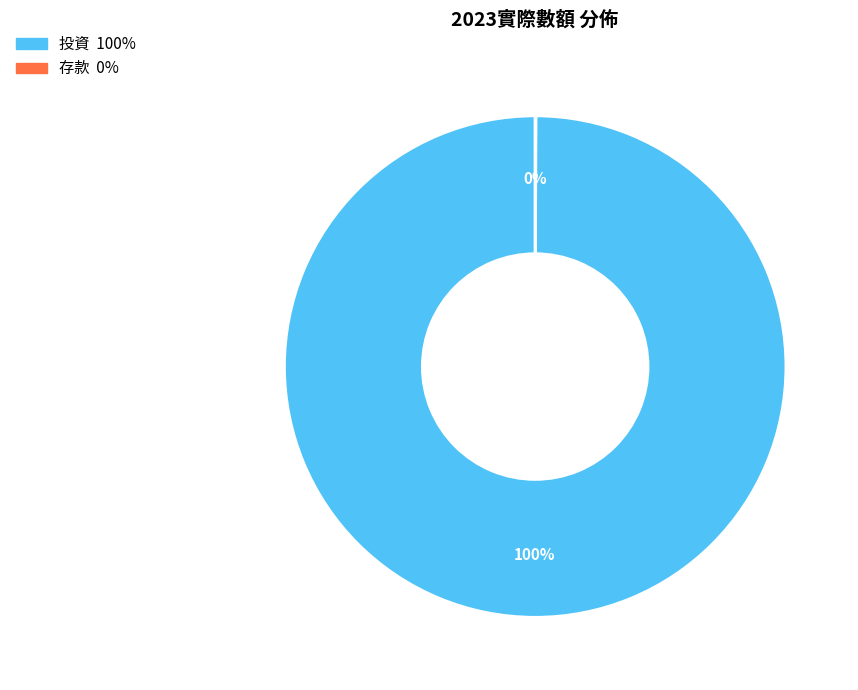

Is it true that 投資 is 100% of the pie?

True